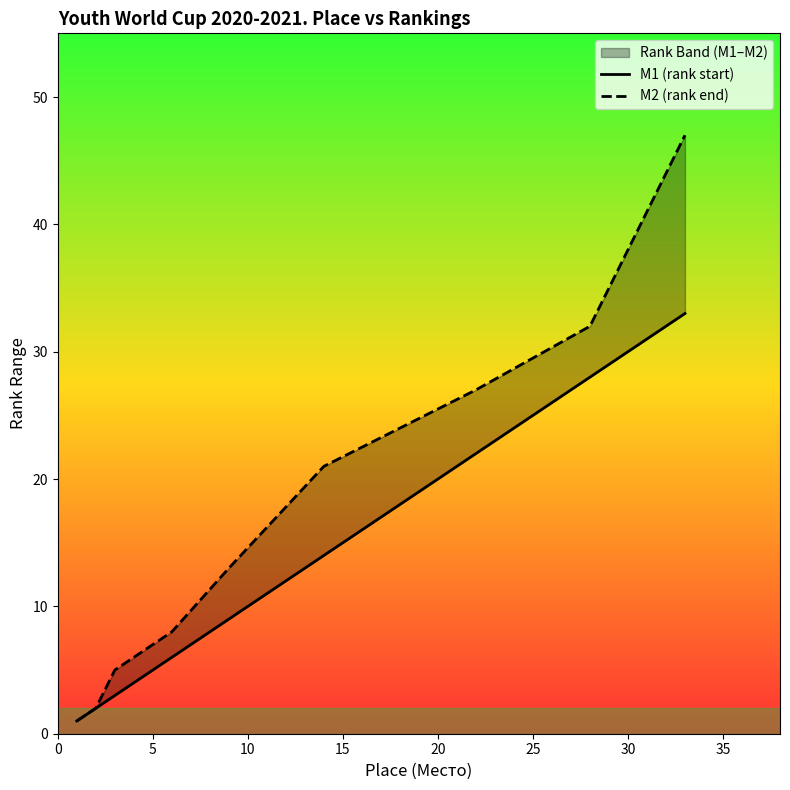

What is the smallest value displayed?

1